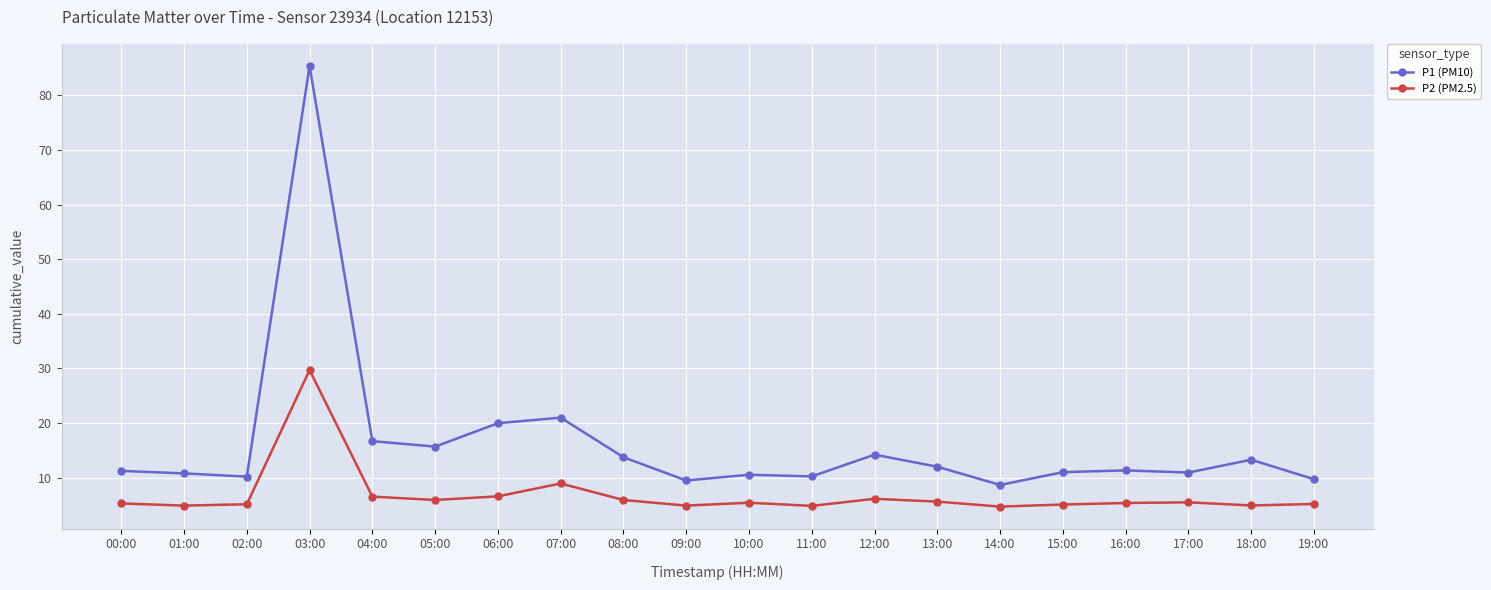

Is it true that P1 (PM10) equals 15.7 at 19:00?

False